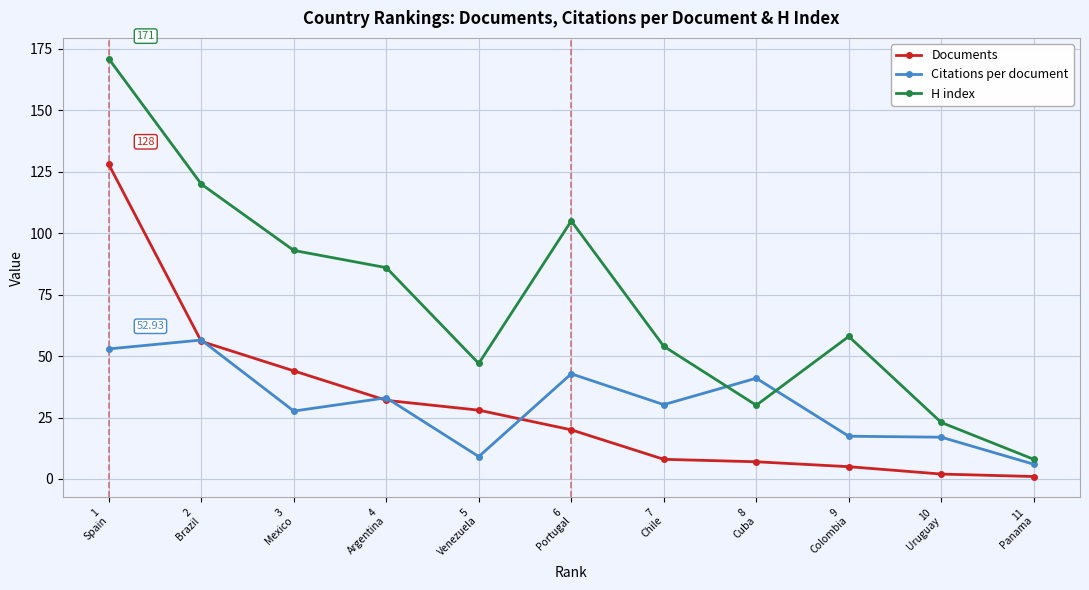

In H index, how many points are higher than both neighbors (excluding endpoints)?

2